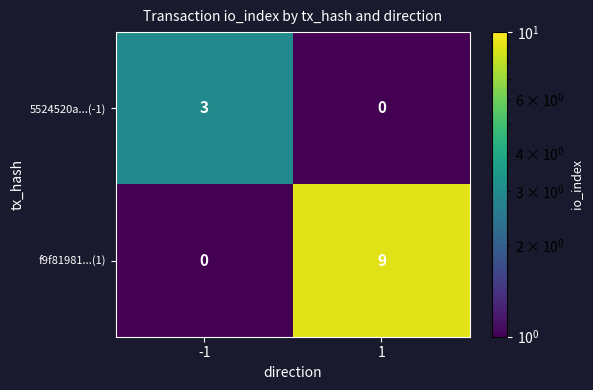

True or false: f9f81981...(1) has a value of 9 at 1.

True